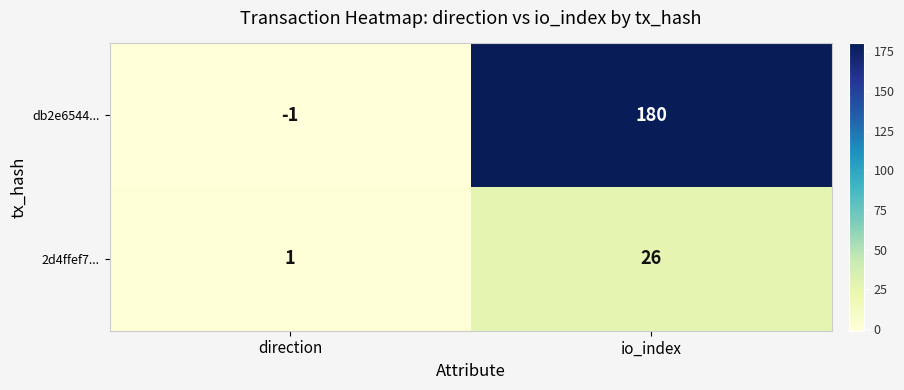

Which series has the largest range (max minus min)?

db2e6544...